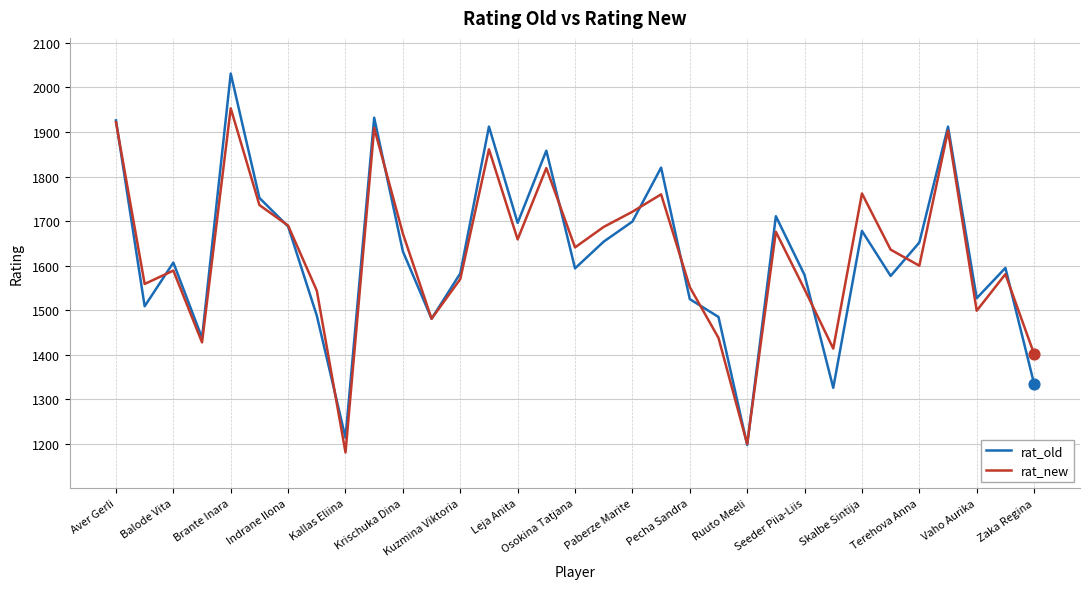

Which series has the widest spread of values?

rat_old